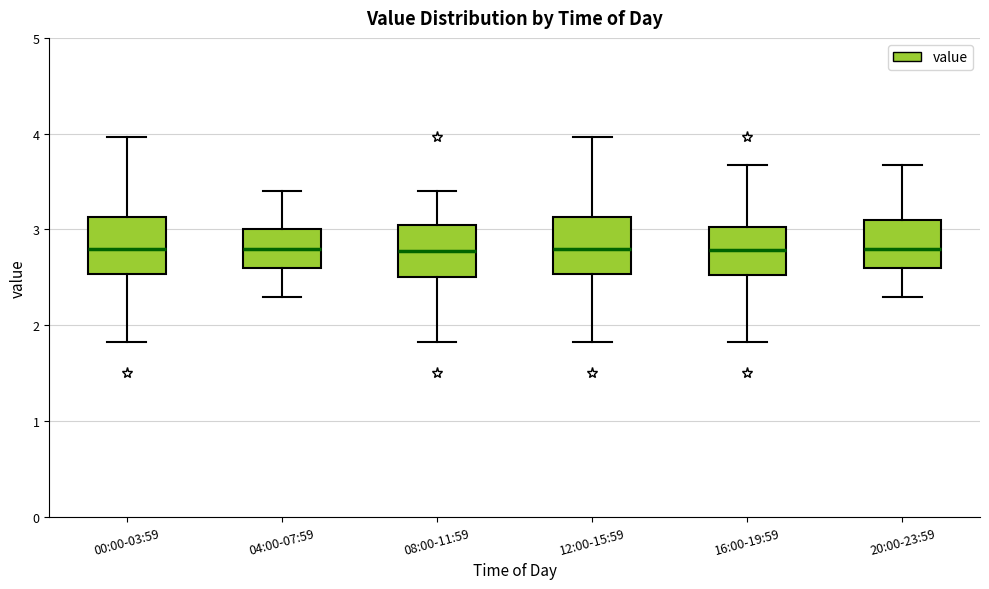

Reading left to right, transcribe this box plot: for each box, give where its median line is, the range the box spans, and where its two whiskers end, as read against the y-axis. The values are not printed on the chart, so give them approximately, as read against the axis.

00:00-03:59: median 2.8, box 2.5 to 3.1, whiskers 1.8 to 4.0
04:00-07:59: median 2.8, box 2.6 to 3.0, whiskers 2.3 to 3.4
08:00-11:59: median 2.8, box 2.5 to 3.0, whiskers 1.8 to 3.4
12:00-15:59: median 2.8, box 2.5 to 3.1, whiskers 1.8 to 4.0
16:00-19:59: median 2.8, box 2.5 to 3.0, whiskers 1.8 to 3.7
20:00-23:59: median 2.8, box 2.6 to 3.1, whiskers 2.3 to 3.7